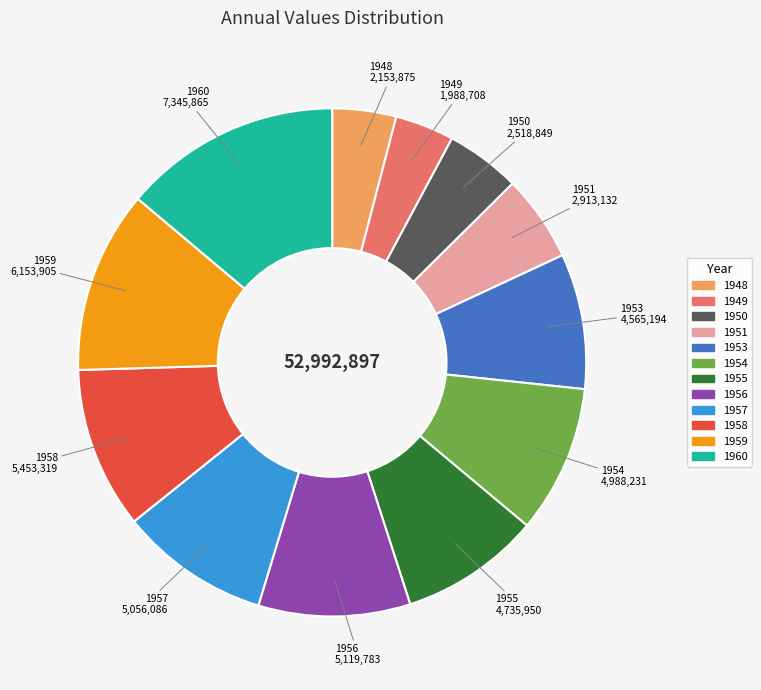

Is it true that 1953 is 9% of the pie?

True